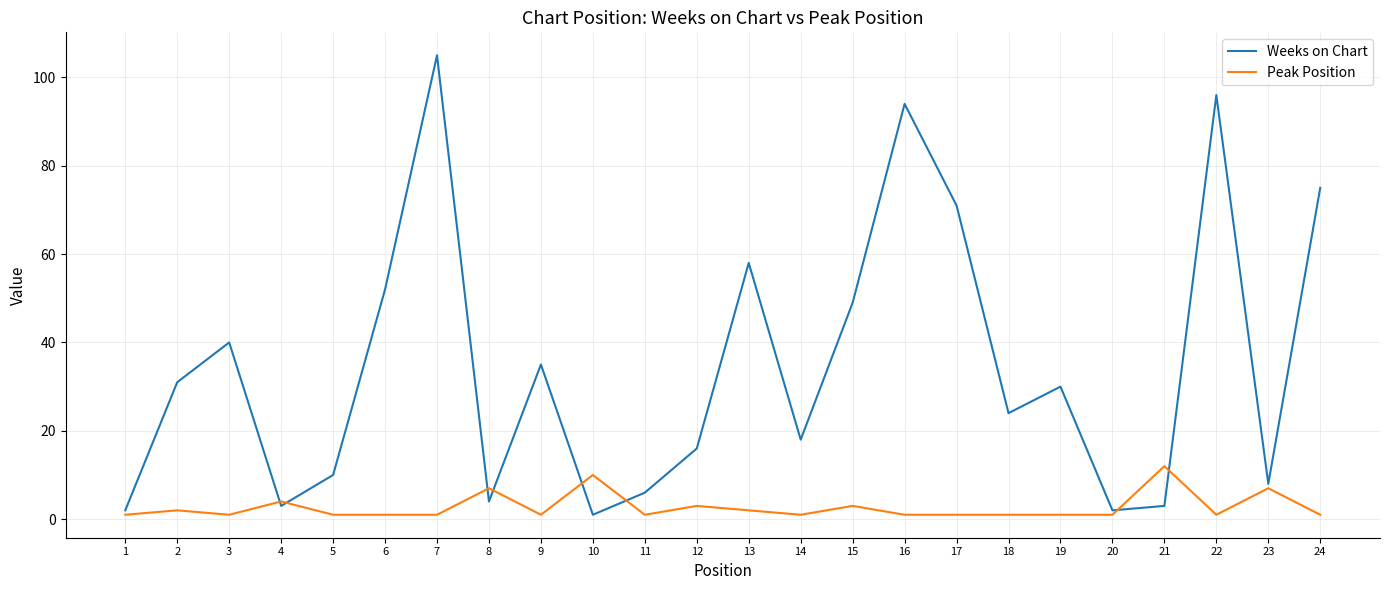

Between 1 and 11, which series saw the biggest shift?

Weeks on Chart